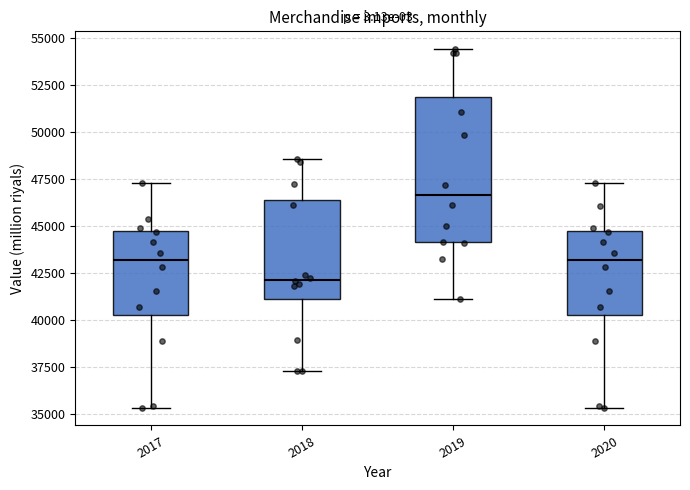

Which box has the lowest median line?

2018